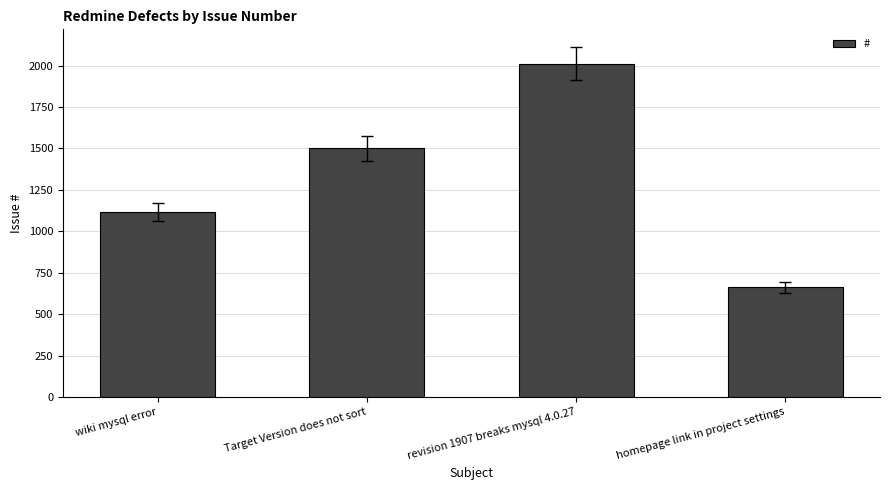

List the labels in order of value, largest first.

revision 1907 breaks mysql 4.0.27, Target Version does not sort, wiki mysql error, homepage link in project settings